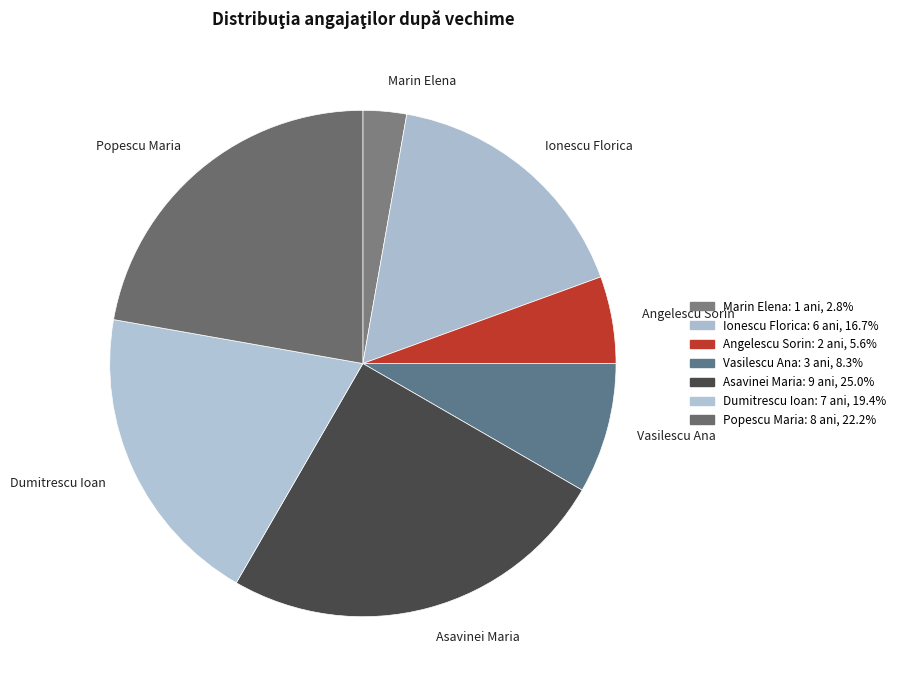

What is the smallest slice in the pie chart?

Marin Elena